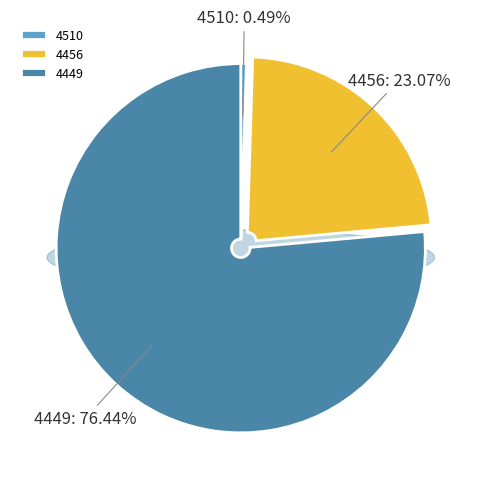

What percentage is the 4456 slice, to the nearest percent?

23%